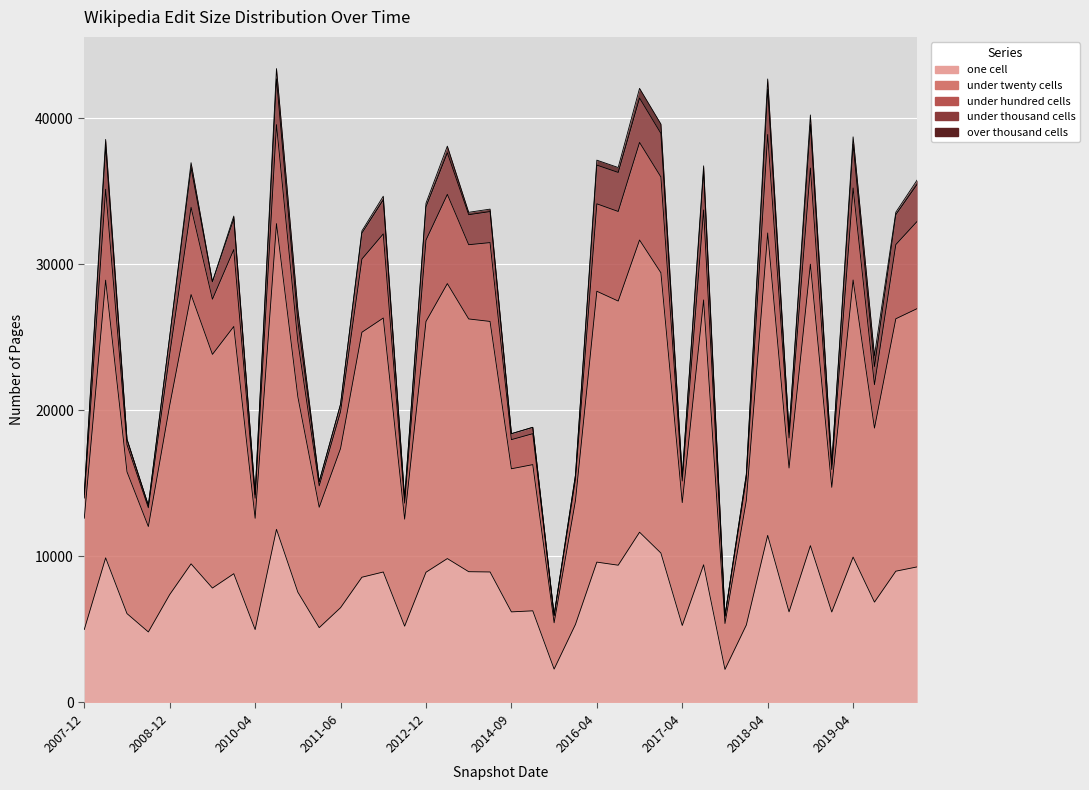

True or false: one_cell and under_hundred_cells cross at least once.

False